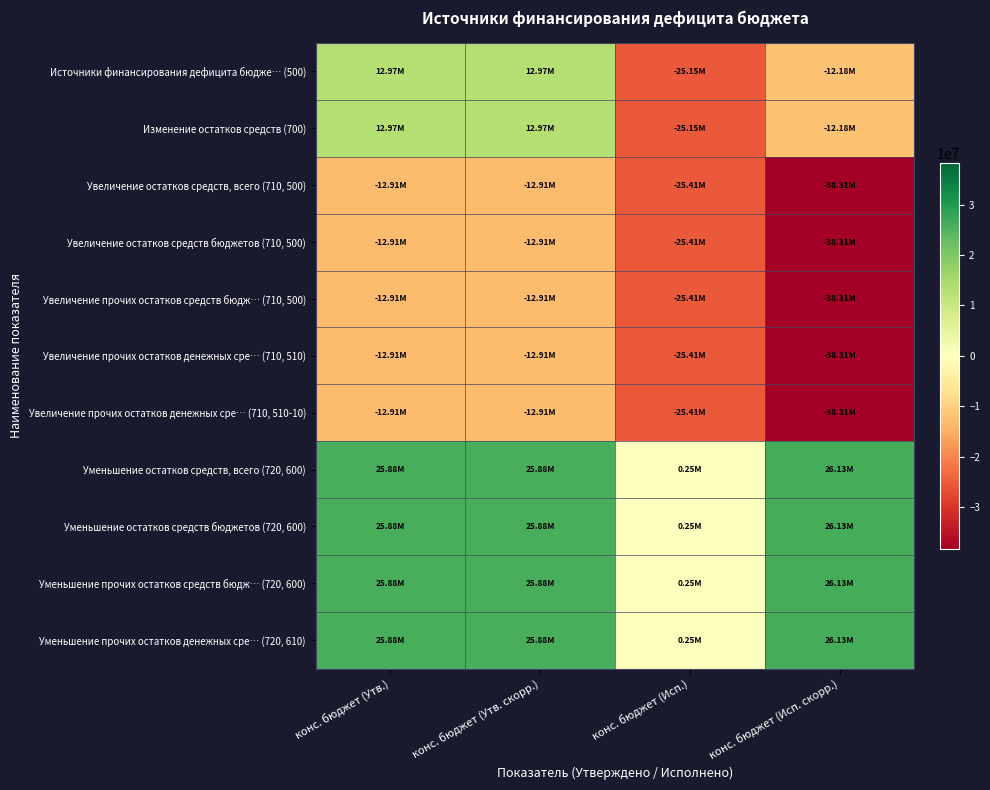

Count the number of data series in this chart.

11